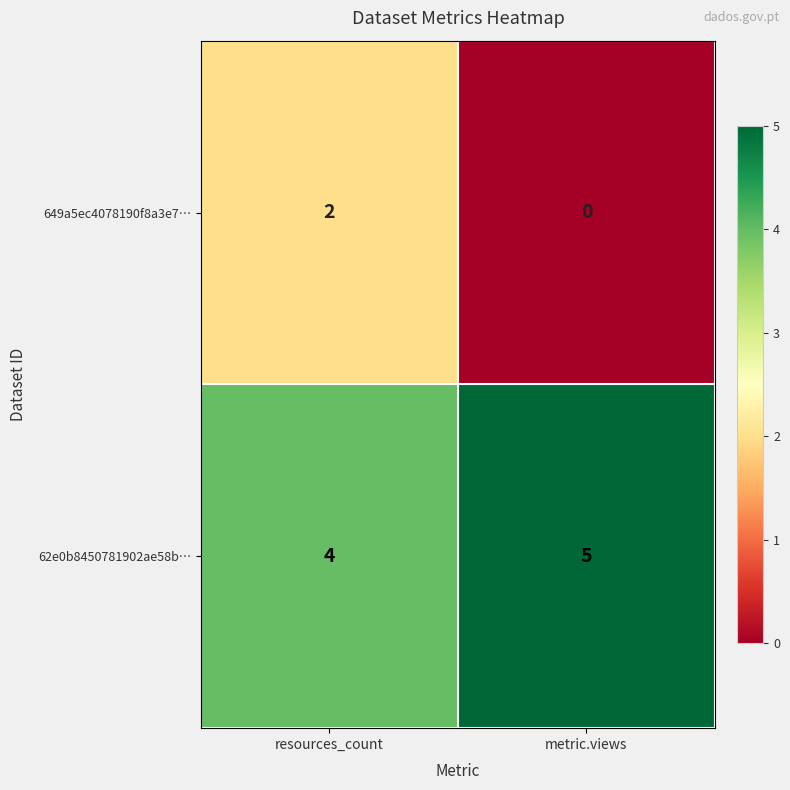

List the series in order of their overall mean, highest first.

62e0b8450781902ae58b…, 649a5ec4078190f8a3e7…